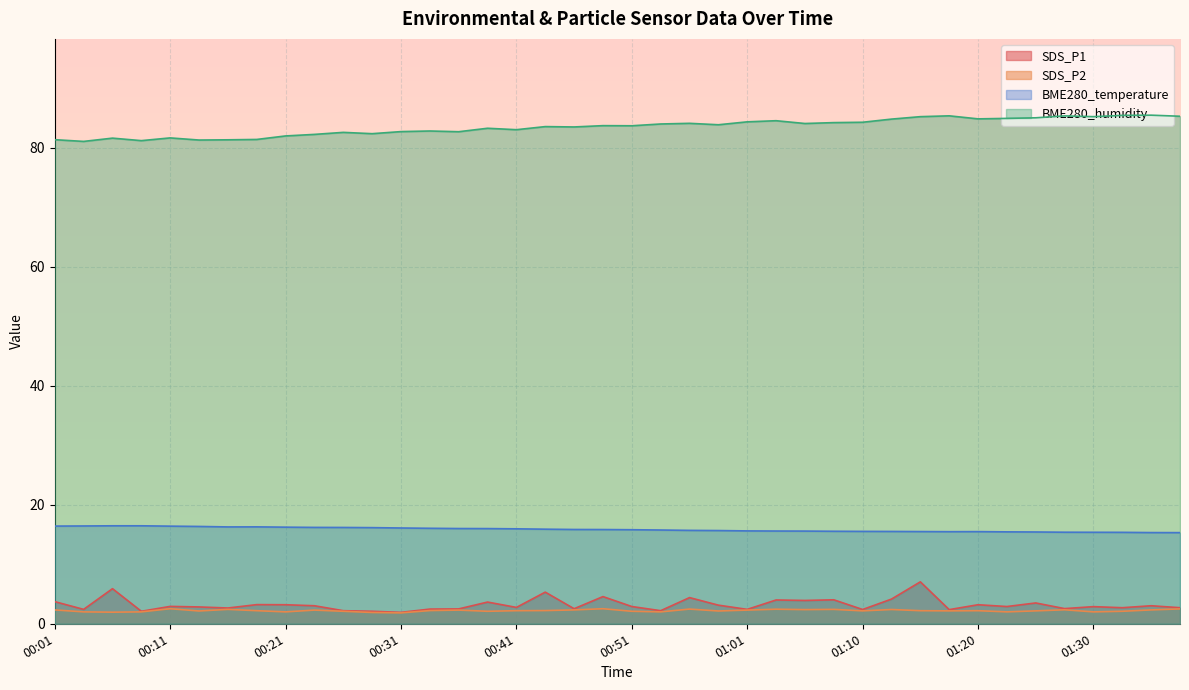

What is the sum of the SDS_P1 values at 00:48 and 01:10?

7.0